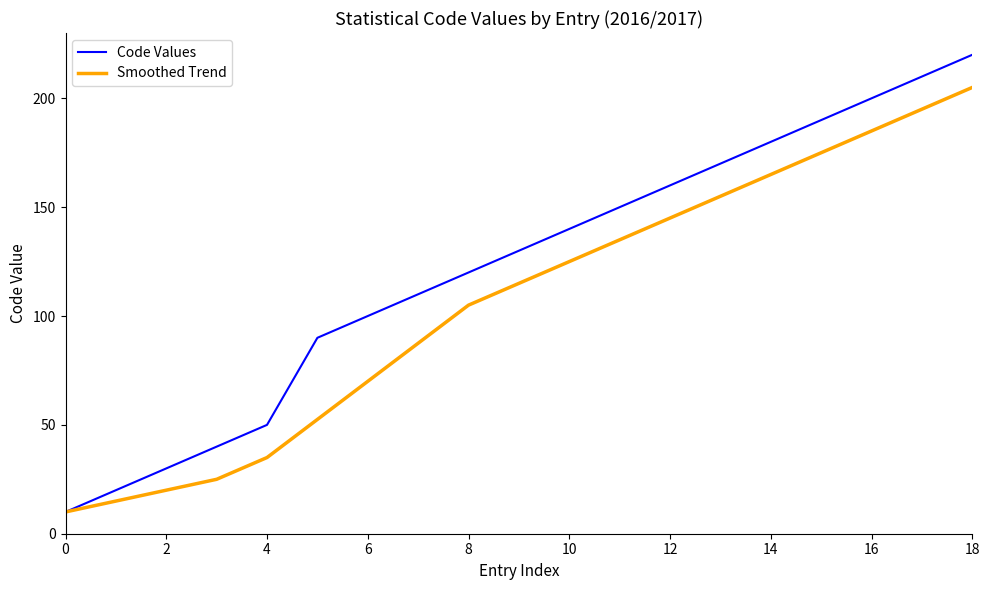

True or false: Code Values has more than 2 points higher than both neighbors.

False